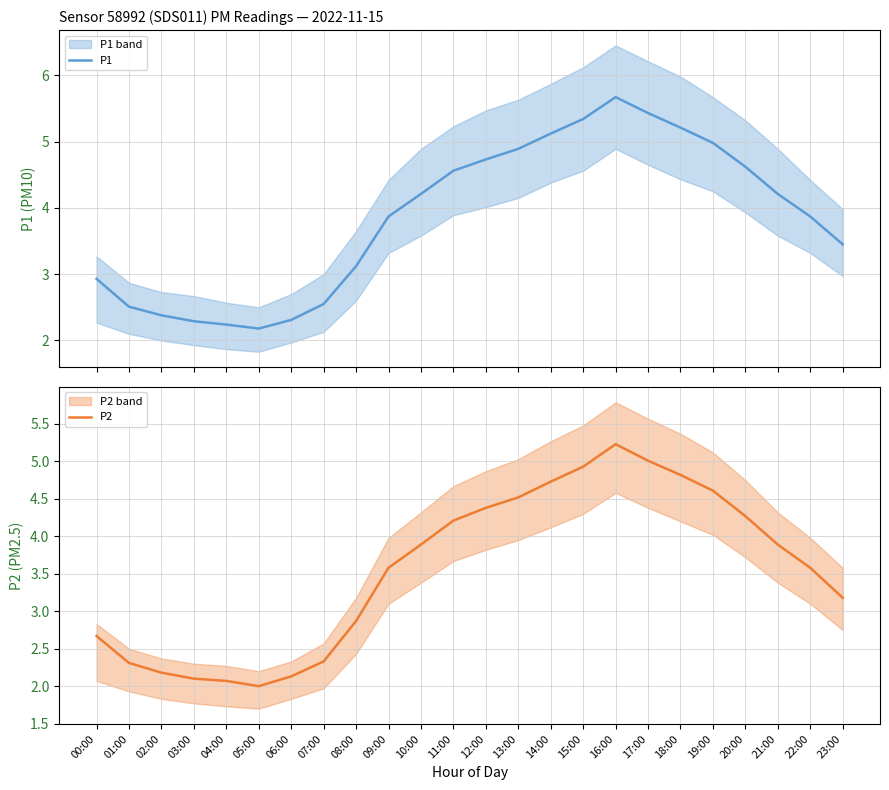

True or false: P2 and P1 cross at least once.

False